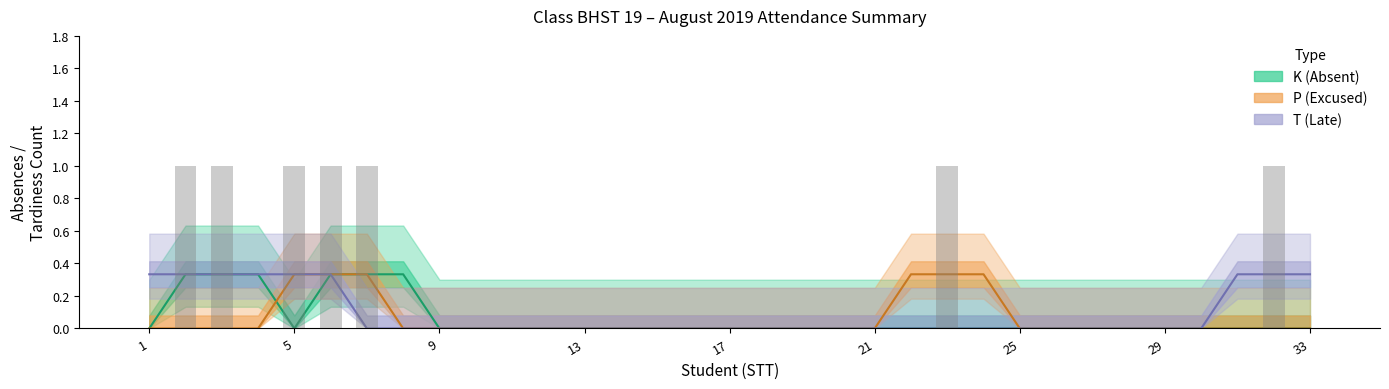

Which series has the largest range (max minus min)?

K (Absent)